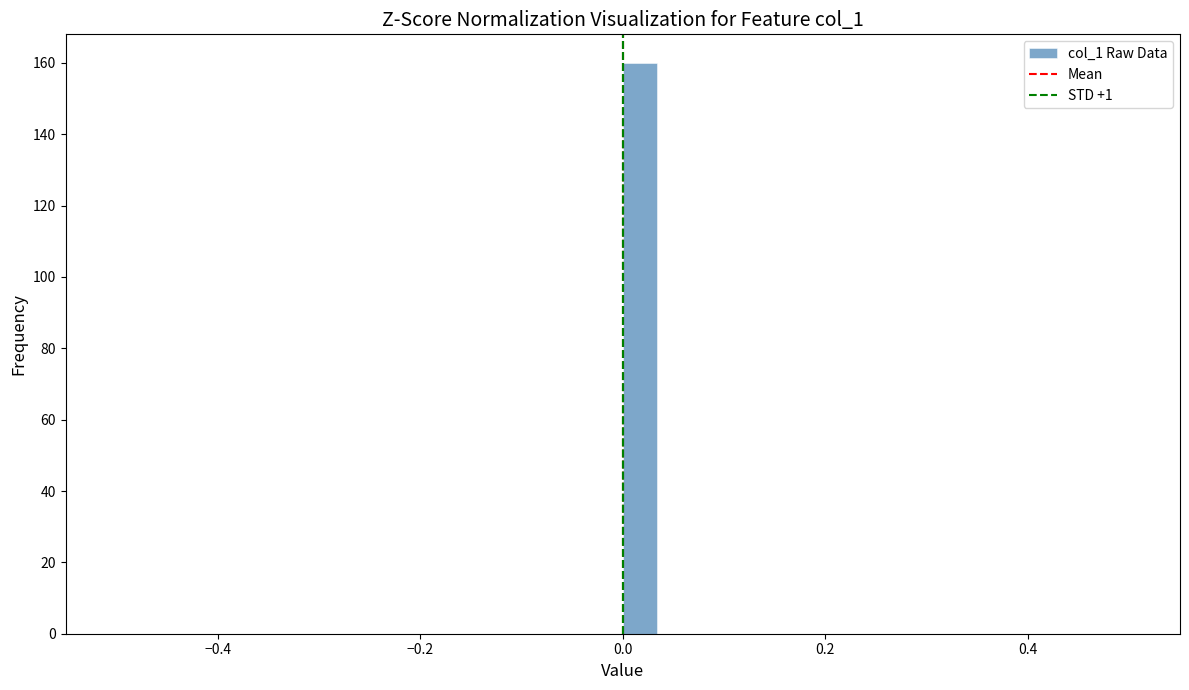

Read against the x-axis, roughly where is the centre of the tallest bar?

0.02